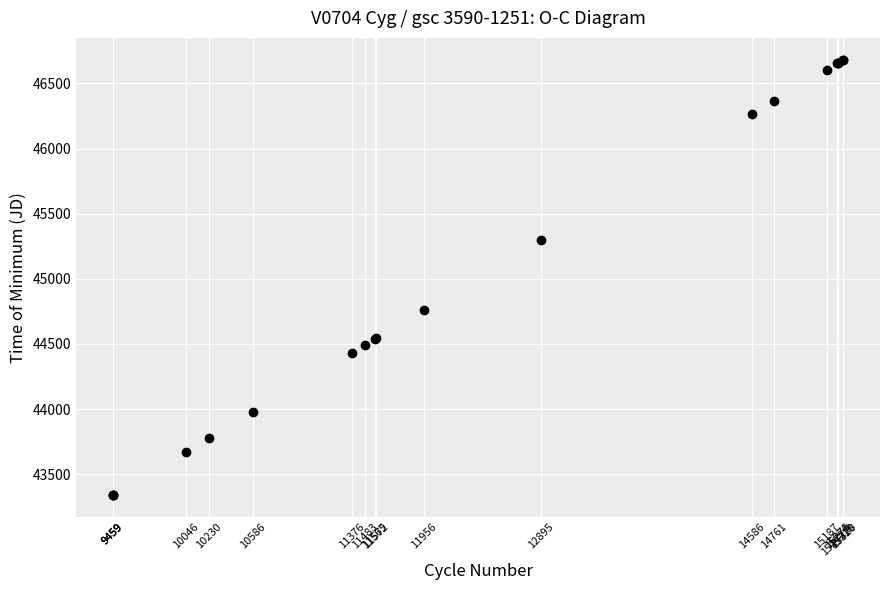

What Y value in the scatter plot is closest to 45010?

44762.7